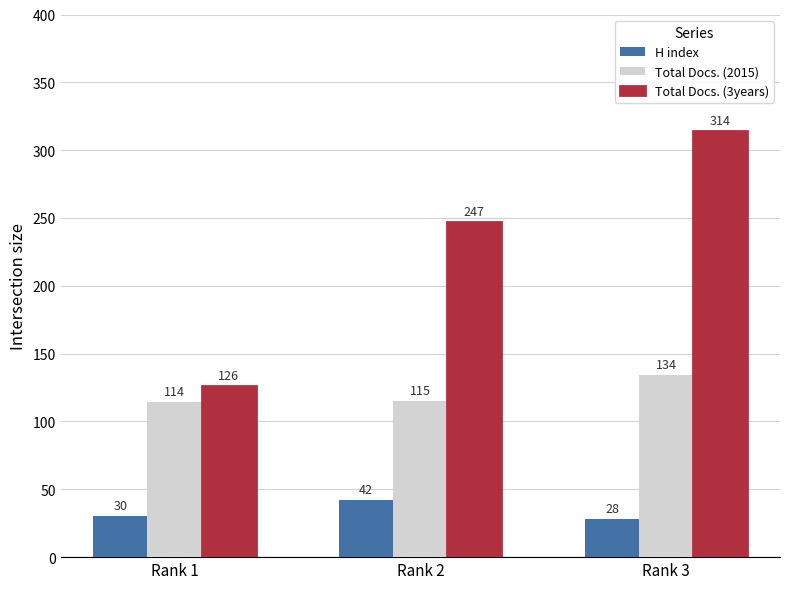

True or false: Total Docs. (2015) has a value of 159 at Rank 2.

False